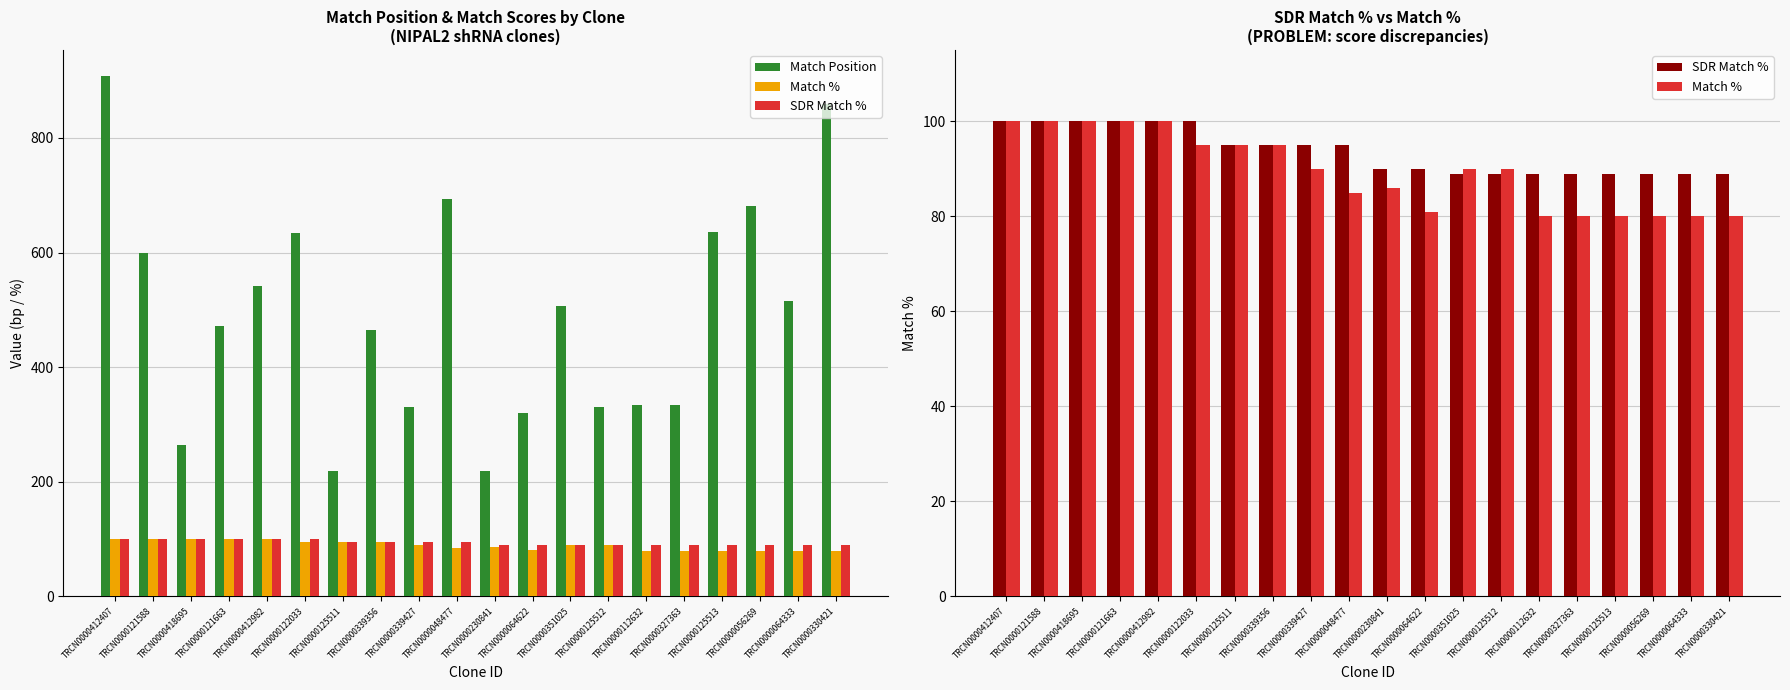

How many categories are shown in the chart?

20